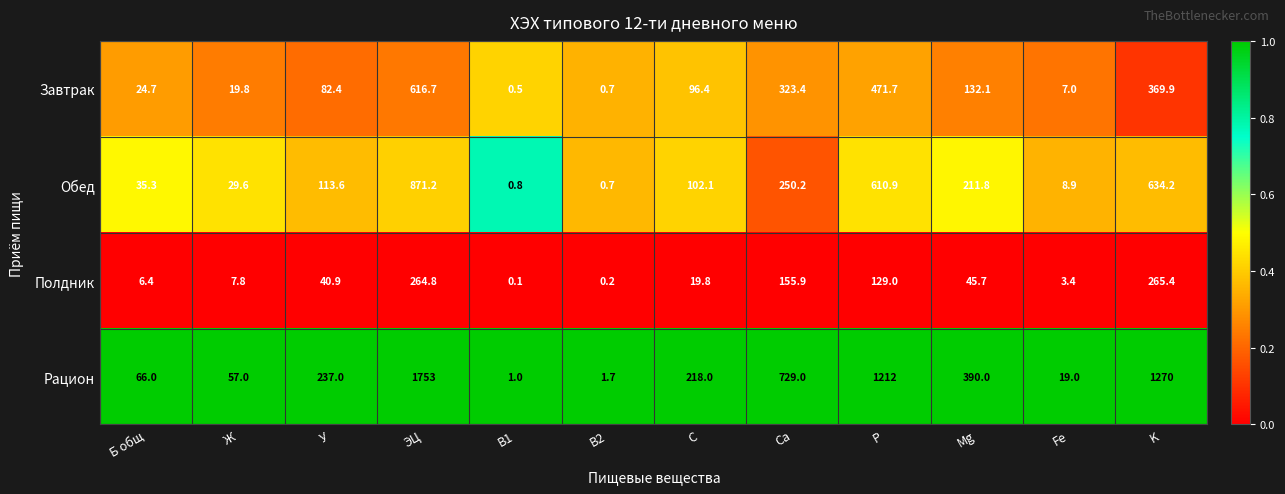

What is the lowest value of the Обед series?

0.7